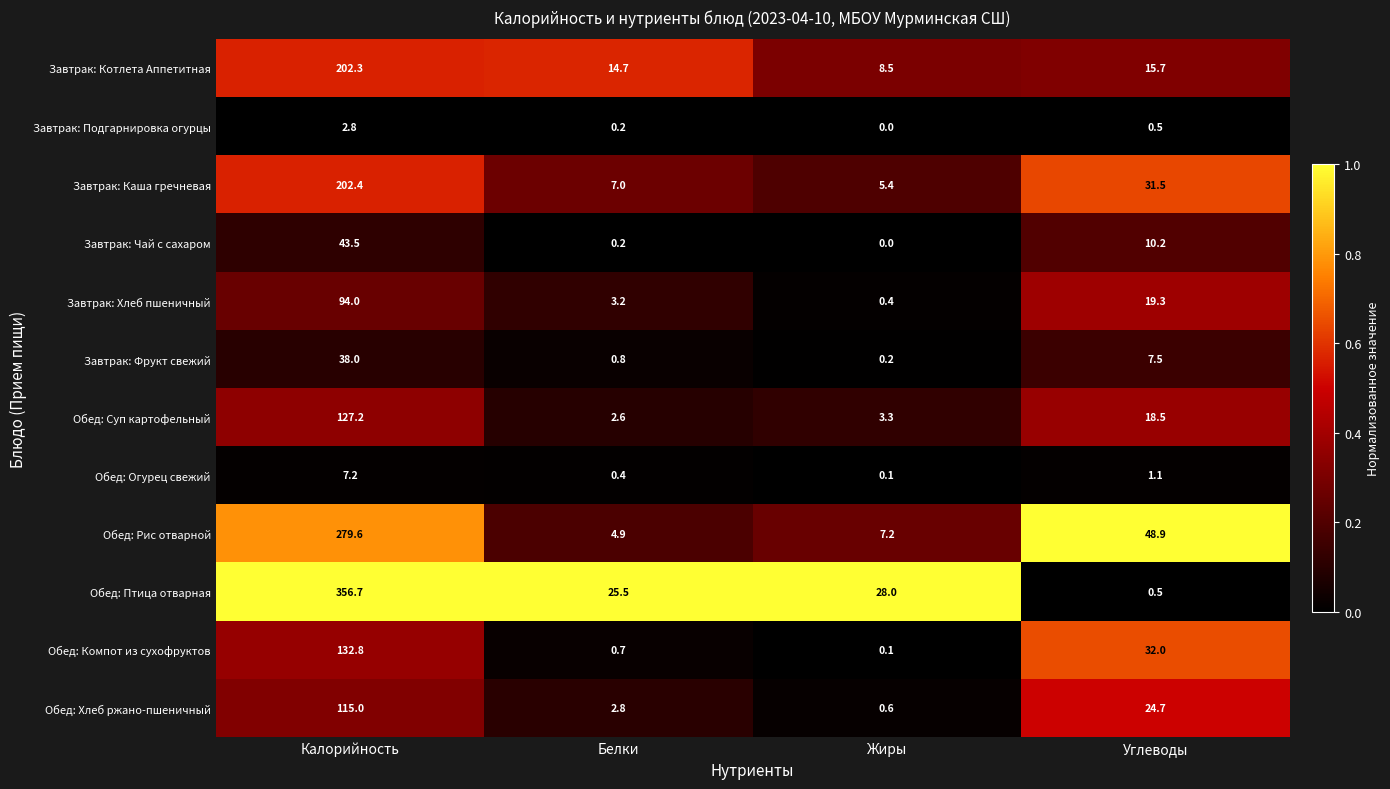

What is the difference between the maximum and minimum values in the Обед: Птица отварная series?

356.2